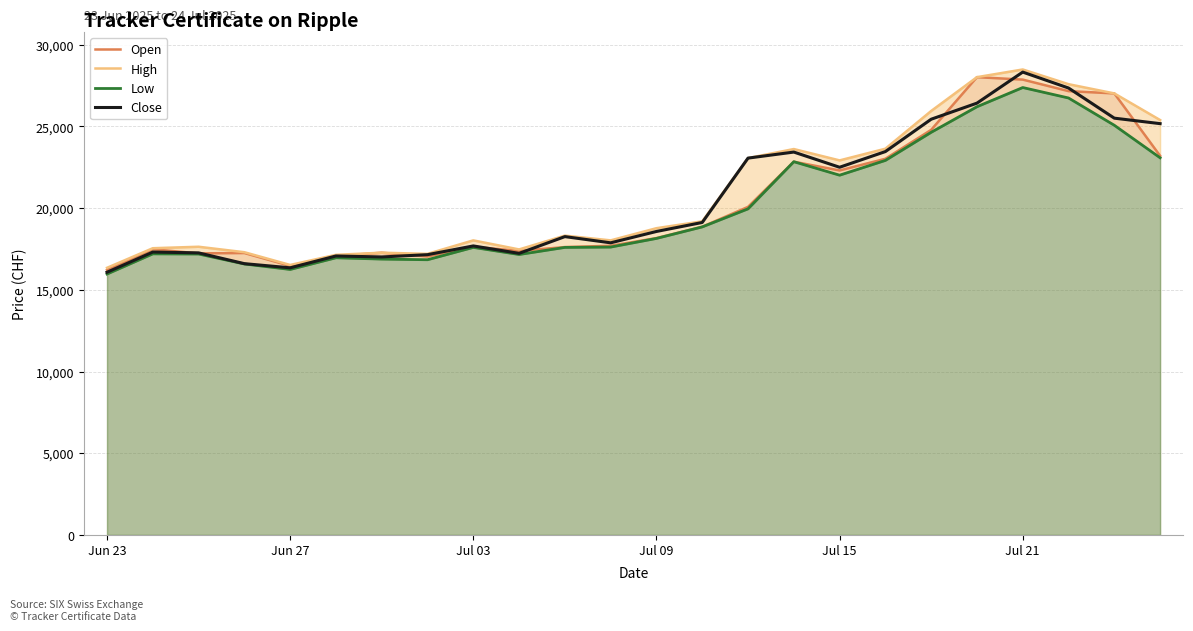

What is the highest value of the Open series?

28020